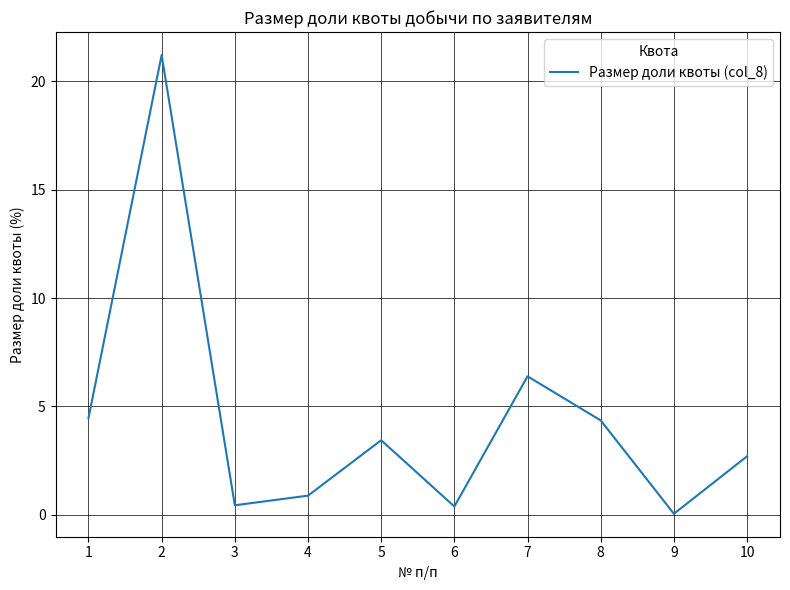

What is the difference between the maximum and minimum values?

21.2